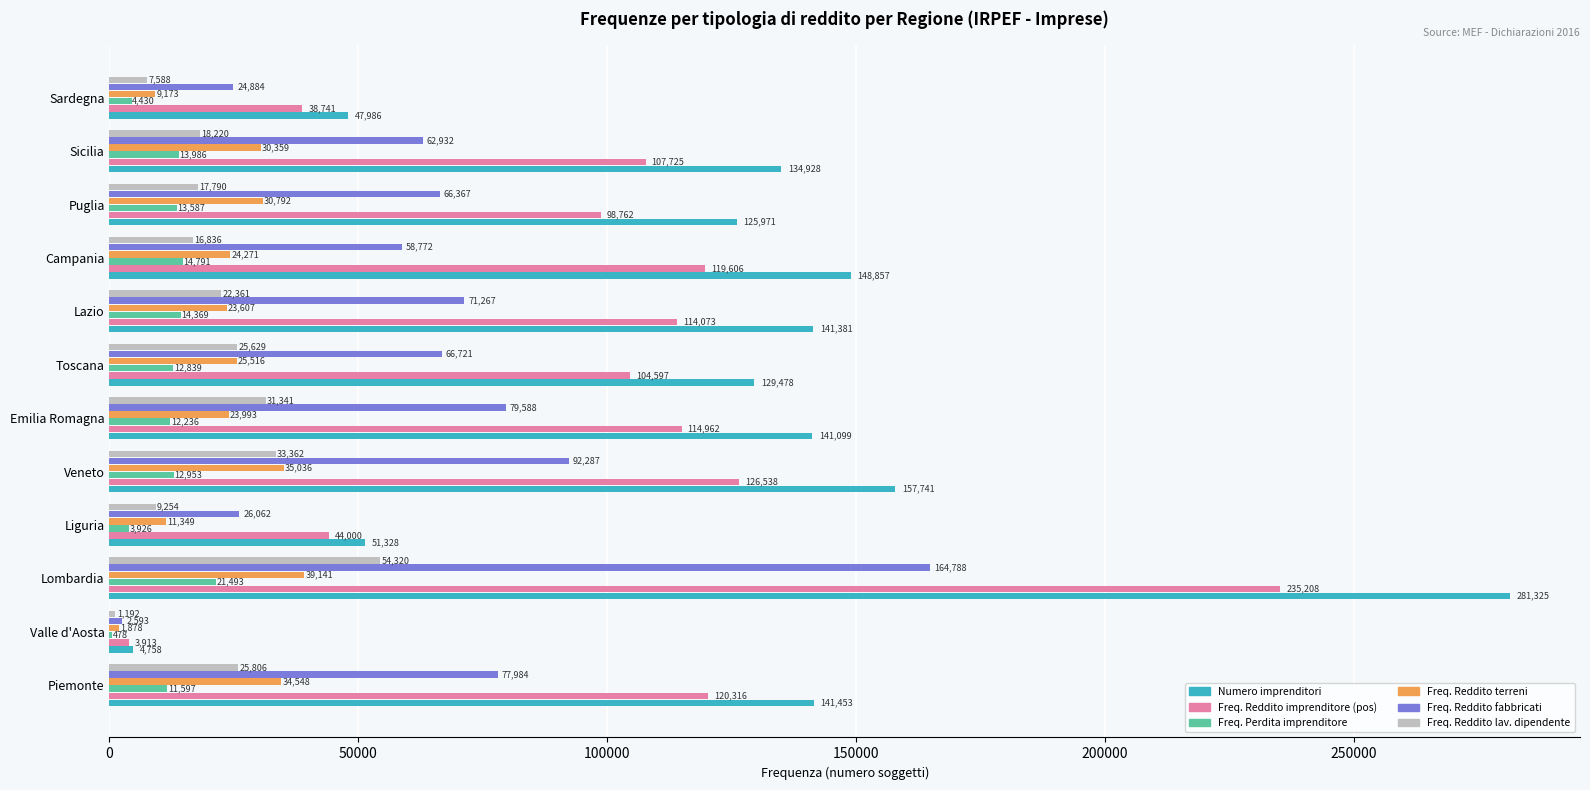

Which series has the largest total across all categories?

Numero imprenditori